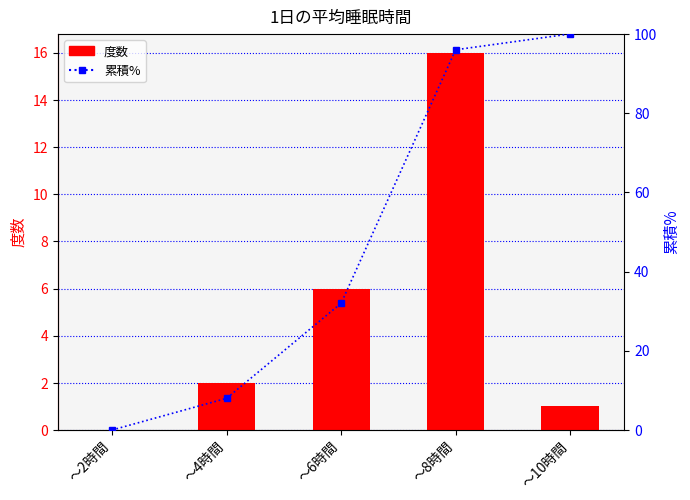

Which series changed the most between ～6時間 and ～10時間?

累積%